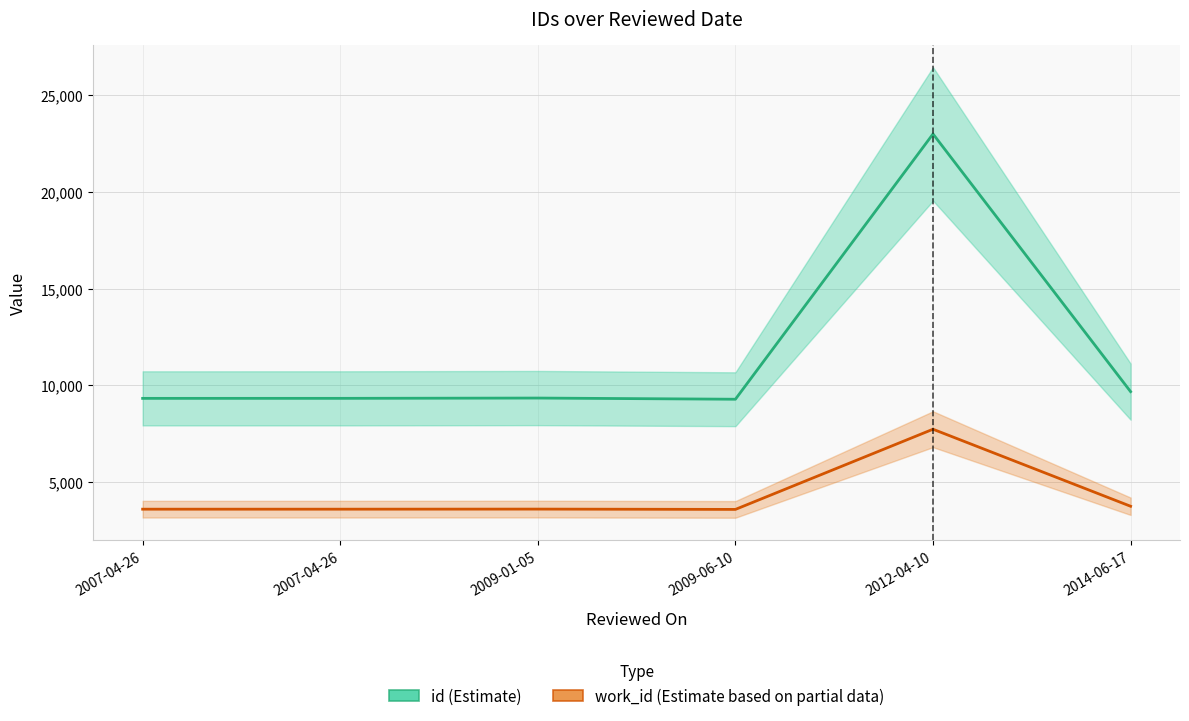

In work_id, how many points are lower than both neighbors (excluding endpoints)?

1